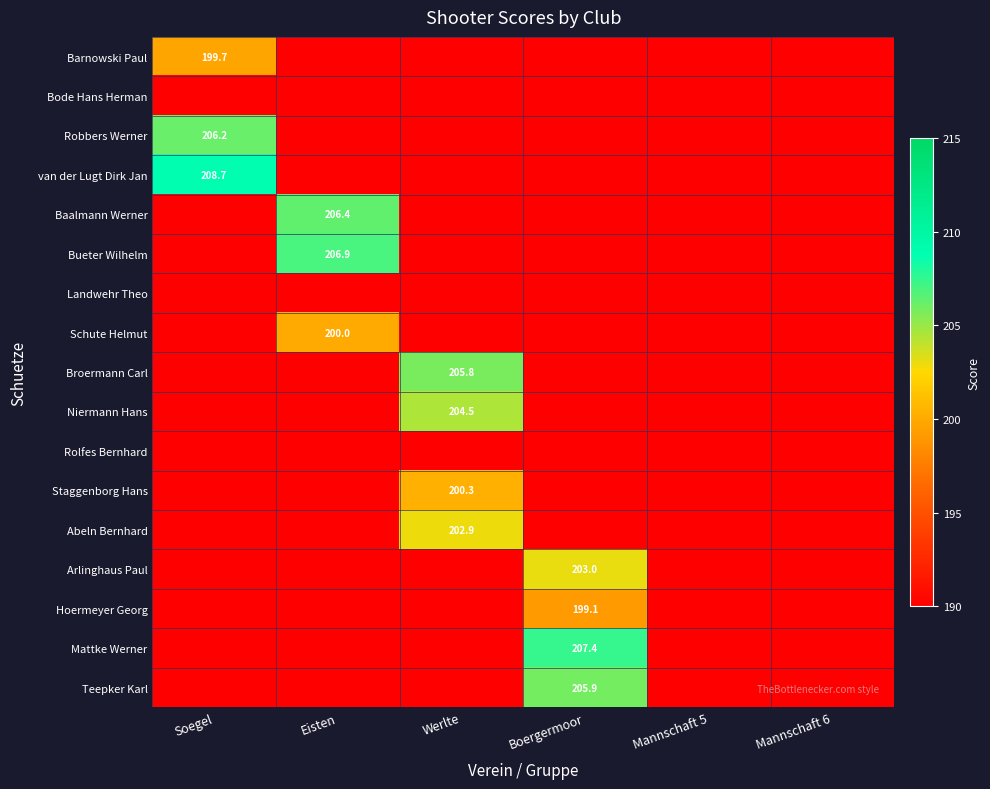

The Staggenborg Hans series shows 200.3 at Werlte. True or false?

True